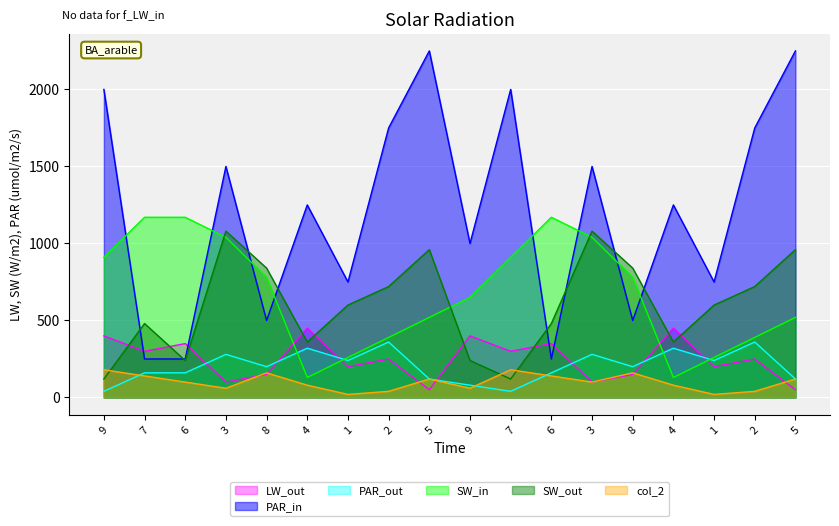

What is the difference between the highest and lowest values at 9?

1960